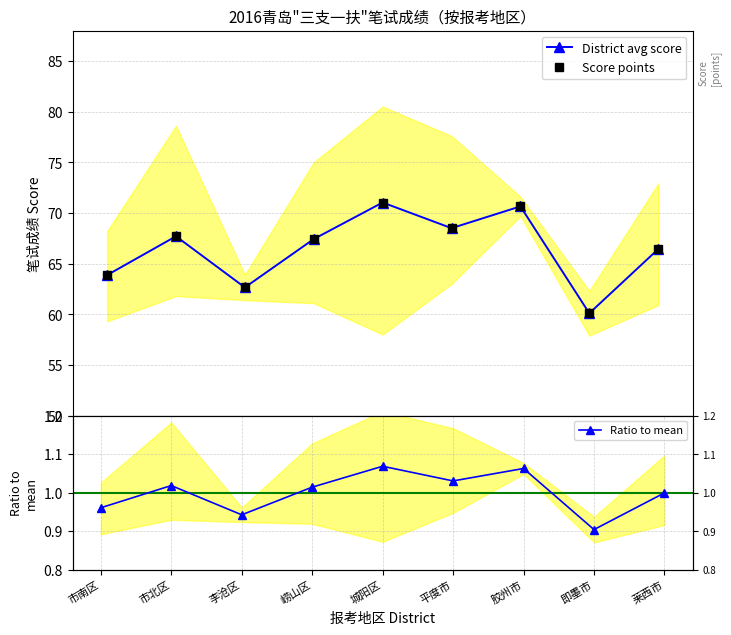

What is the value of the Score points point at the 3rd from the left?

62.6